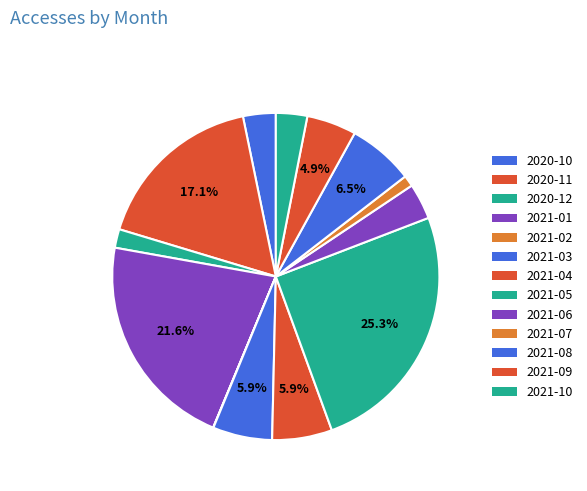

Is there any slice that represents more than half of the pie?

No